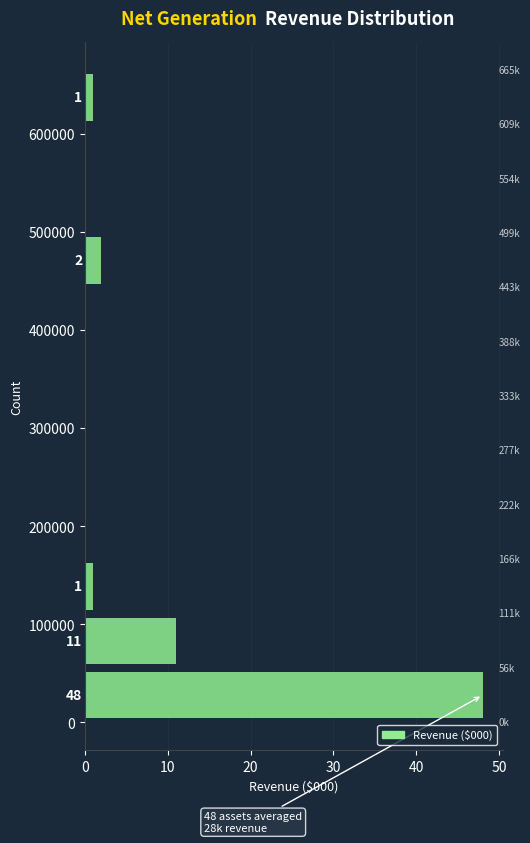

Over which range of the y-axis is the bar longest?

0 to 60000